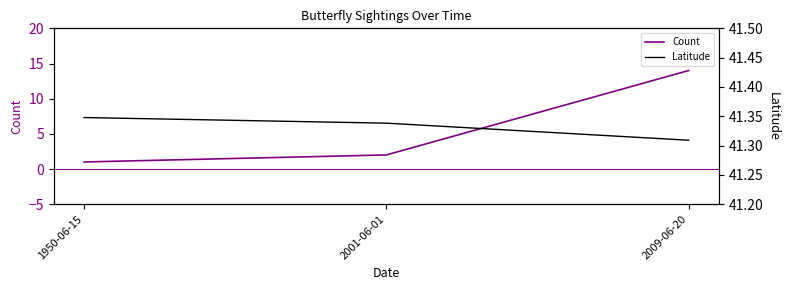

Reading left to right, list all the values displayed in this chart.

Count: 1.0	2.0	14.0
Latitude: 41.3	41.3	41.3